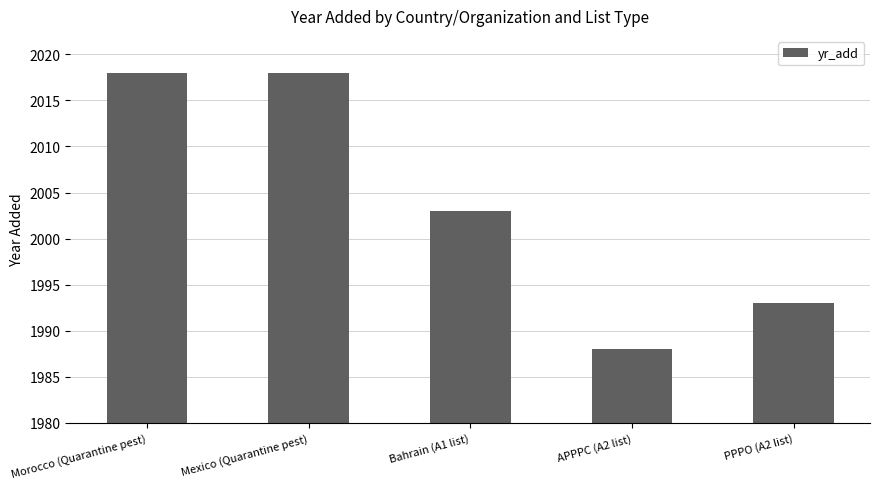

At which label does the data first exceed 2003?

Morocco (Quarantine pest)